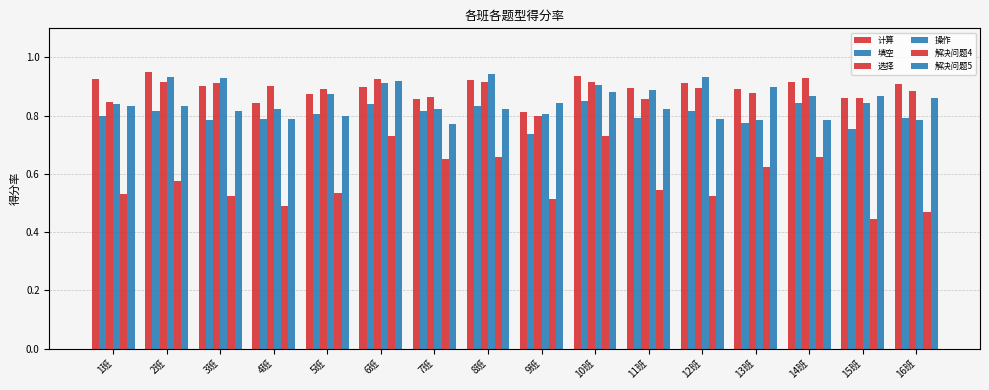

How many data points does each series have?

16